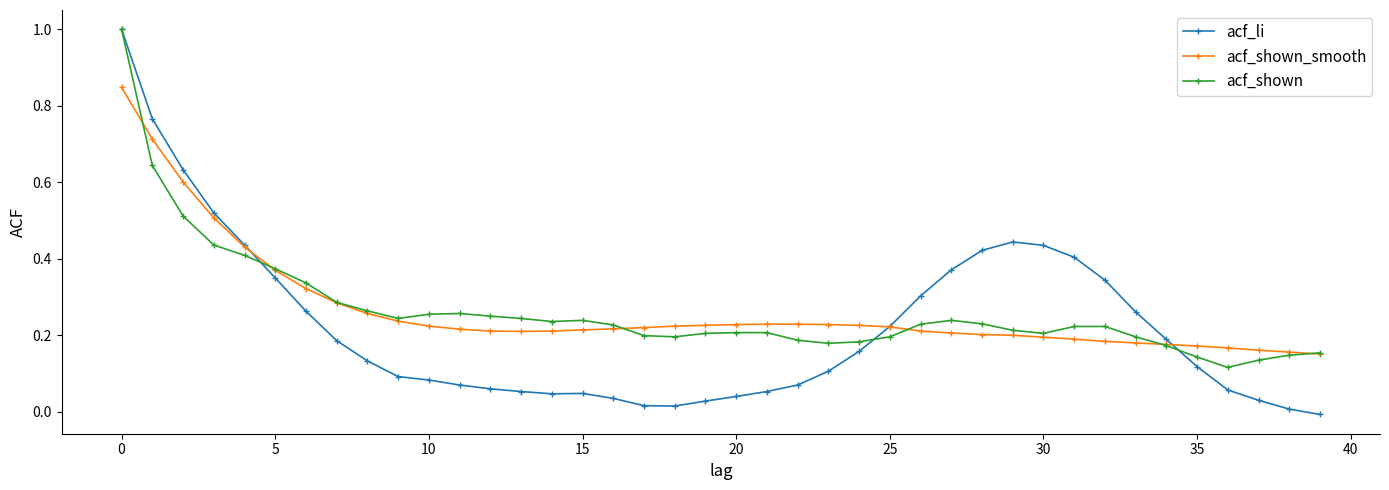

Which series has the widest spread of values?

acf_li